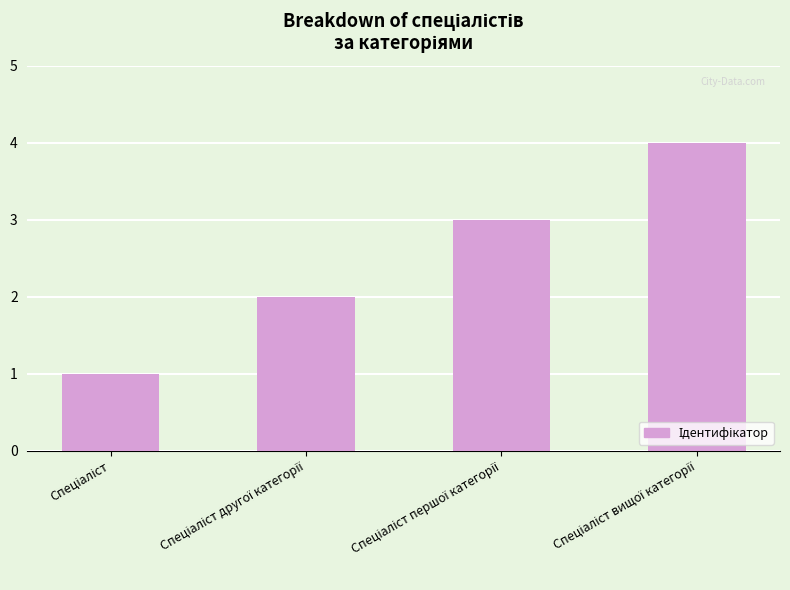

What is the difference between the maximum and minimum values?

3